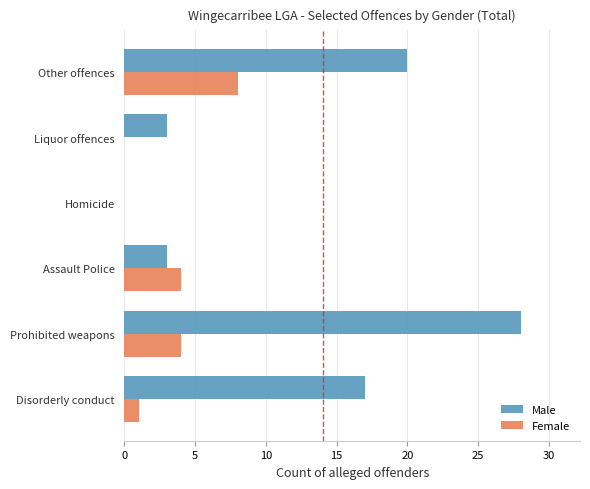

What is the average value of the Male series?

12